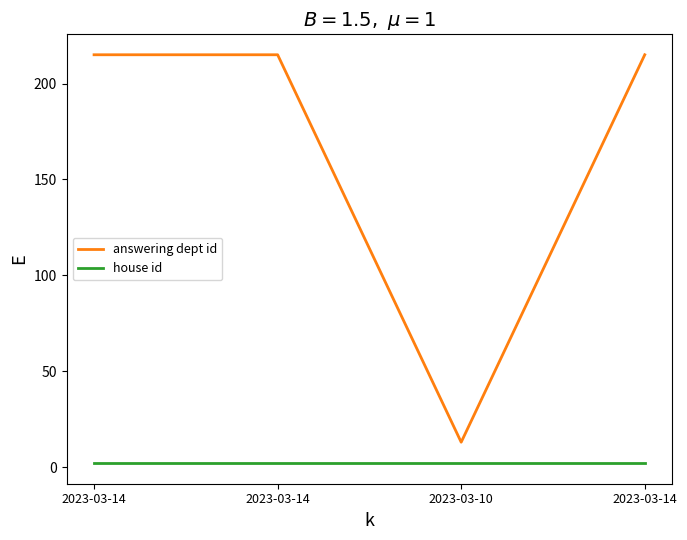

Which series has the largest total across all categories?

answering dept id